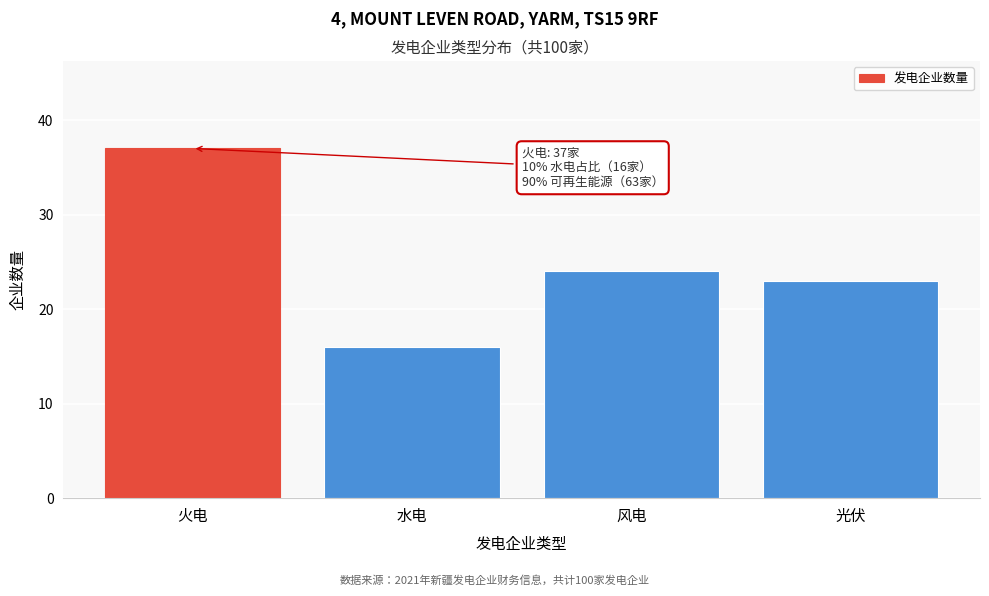

Reading left to right, extract all data points from this chart.

37	16	24	23